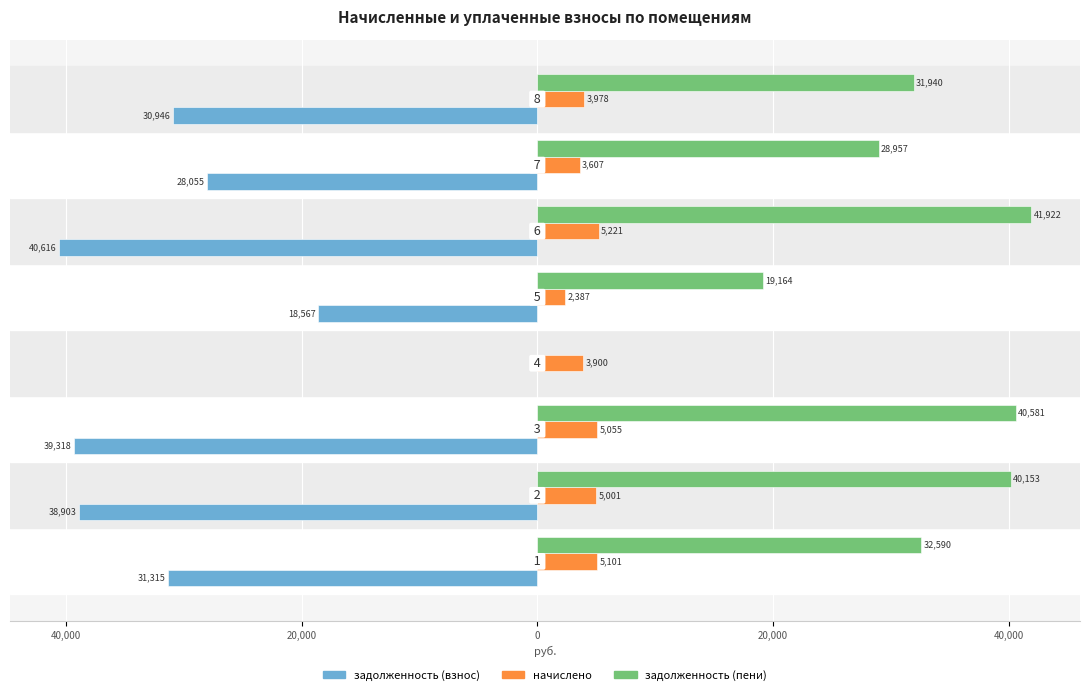

Which series has the largest range (max minus min)?

задолженность (пени)